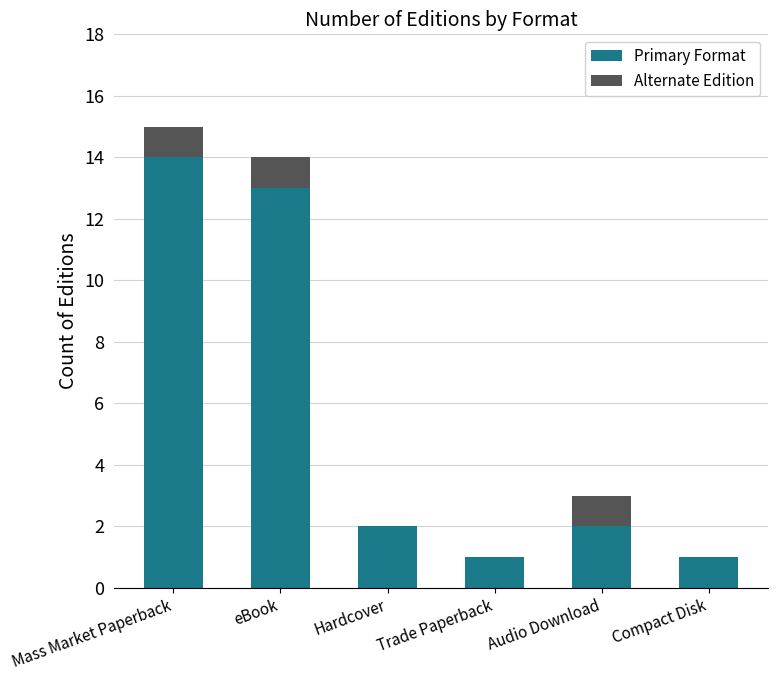

The value of Primary Format at Mass Market Paperback is 14. True or false?

True